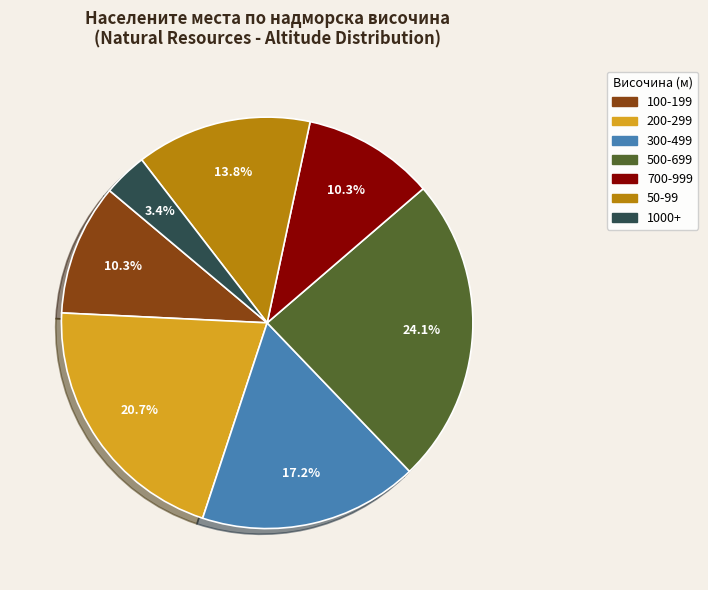

Count the number of slices in the pie.

7